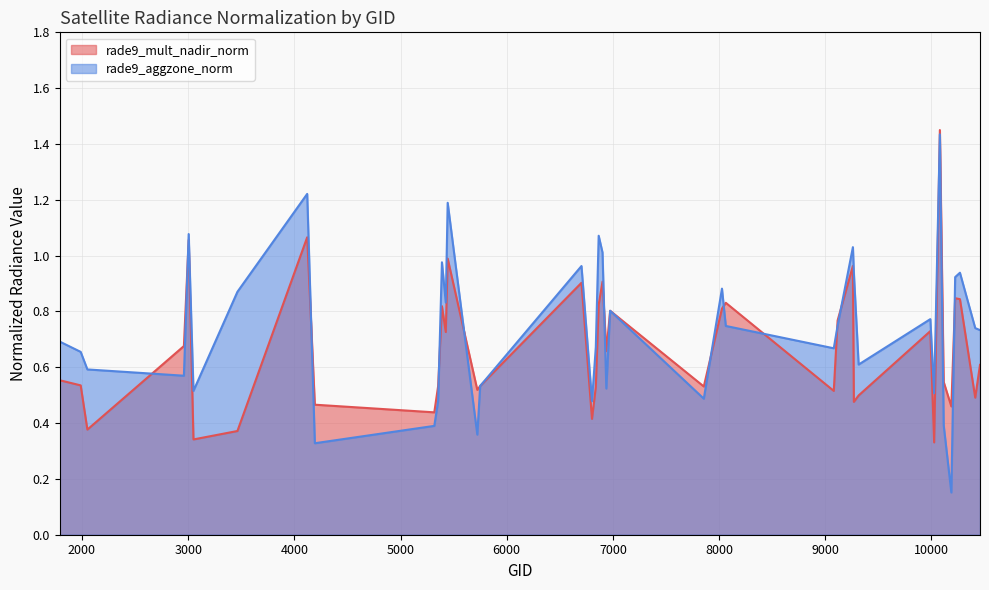

In rade9_aggzone_norm, how many points are higher than both neighbors (excluding endpoints)?

12